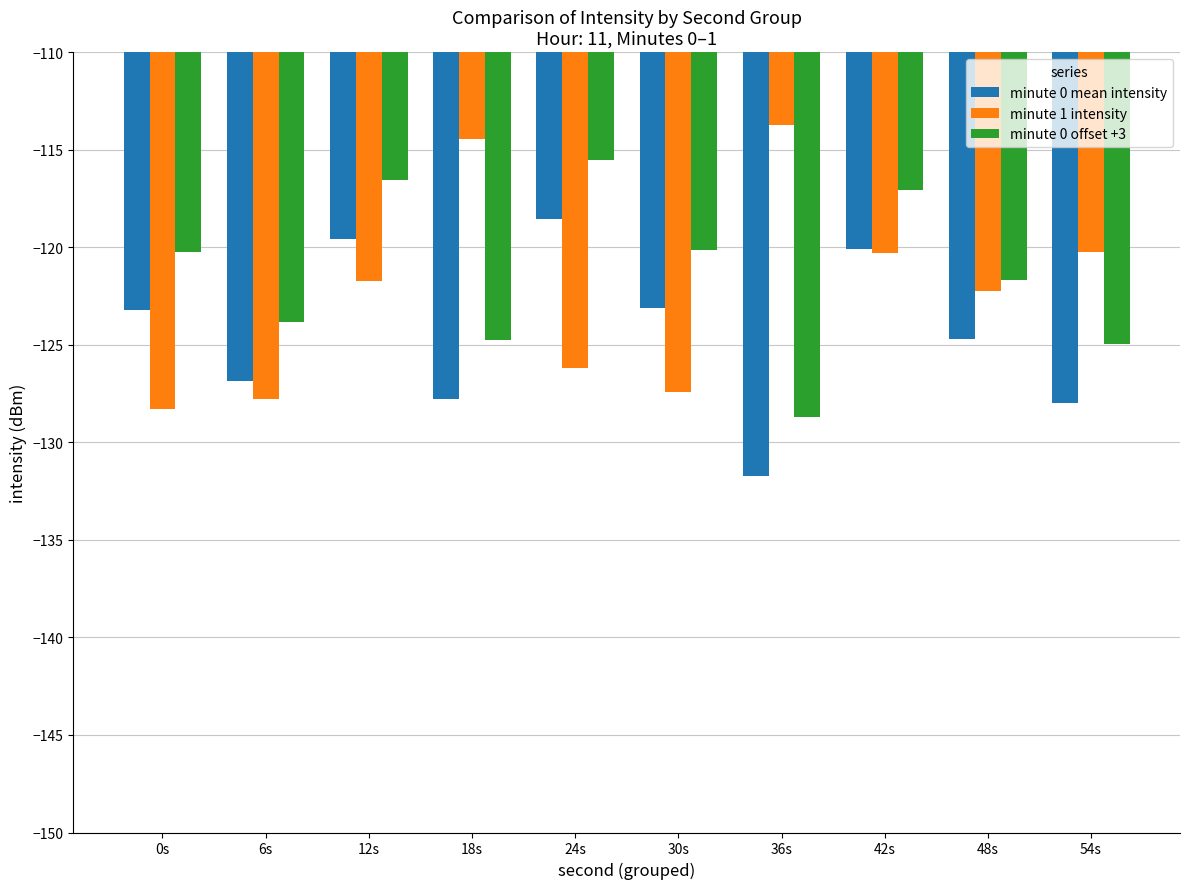

Where does the minute 0 mean intensity series first go above -123?

12s